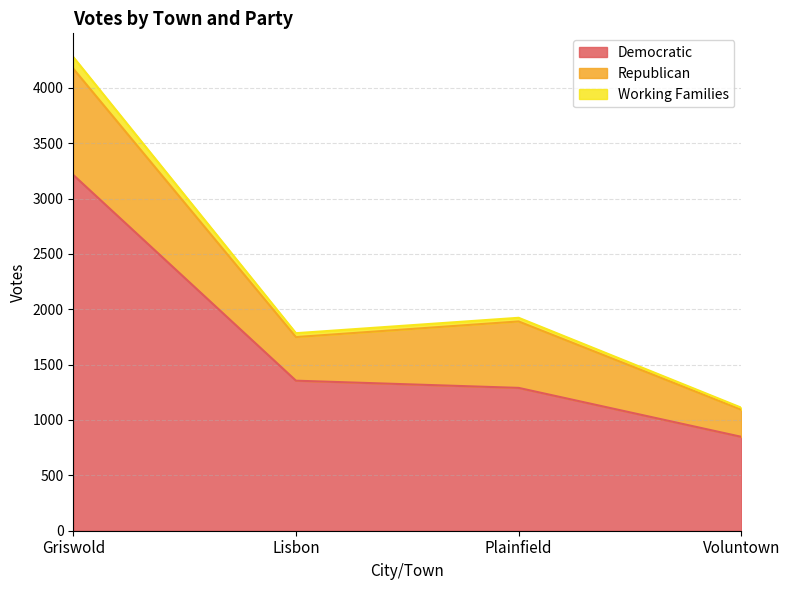

List the labels in order of Democratic value, smallest first.

Voluntown, Plainfield, Lisbon, Griswold